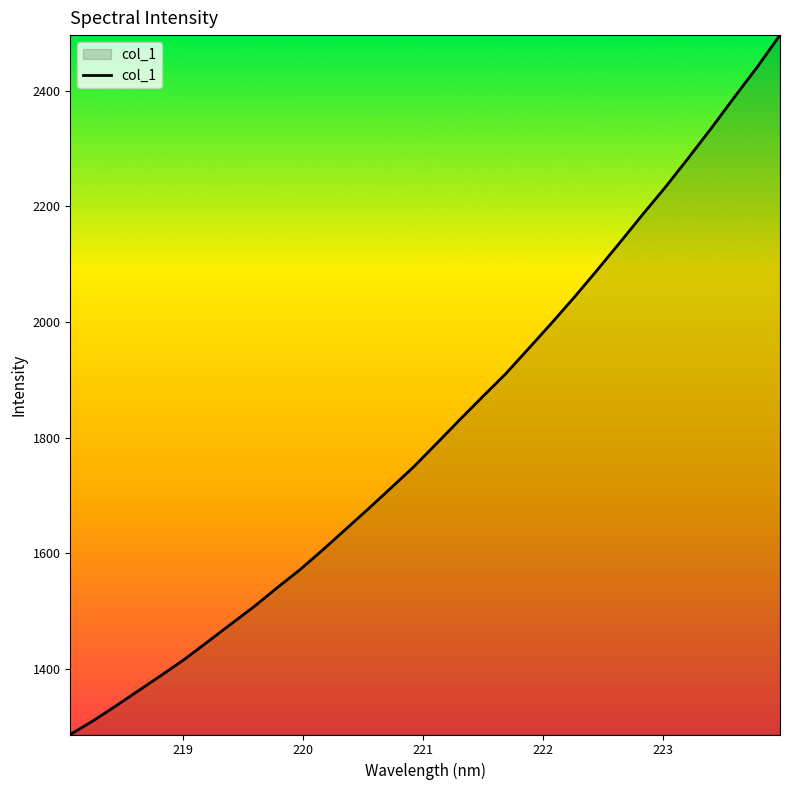

What is the difference between the maximum and minimum values?

1209.7